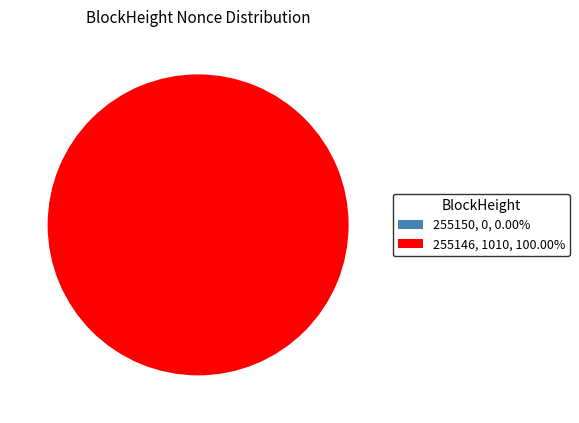

The 255146 slice represents 100% of the pie. True or false?

True